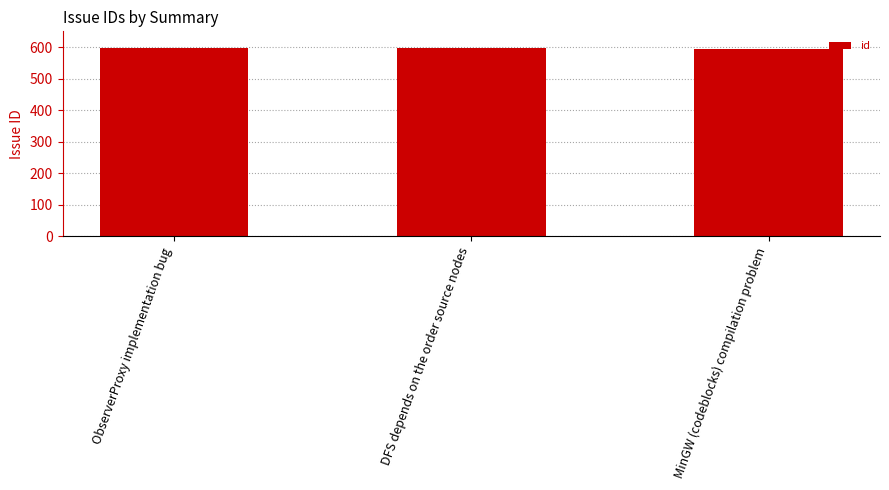

What is the label of the 1st bar from the left?

ObserverProxy implementation bug